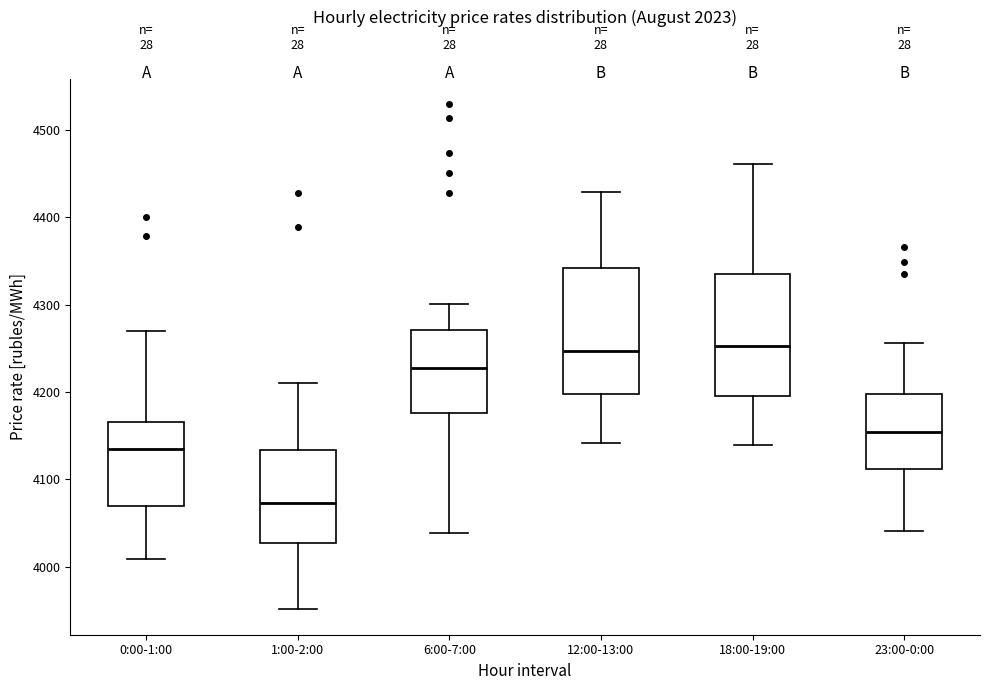

Reading left to right, read every box against the y-axis: the position of its median line, the range the box covers, and the ends of its whiskers. The values are not printed on the chart, so give them approximately, as read against the axis.

0:00-1:00: median 4130, box 4070 to 4170, whiskers 4010 to 4270
1:00-2:00: median 4070, box 4030 to 4130, whiskers 3950 to 4210
6:00-7:00: median 4230, box 4180 to 4270, whiskers 4040 to 4300
12:00-13:00: median 4250, box 4200 to 4340, whiskers 4140 to 4430
18:00-19:00: median 4250, box 4200 to 4340, whiskers 4140 to 4460
23:00-0:00: median 4150, box 4110 to 4200, whiskers 4040 to 4260